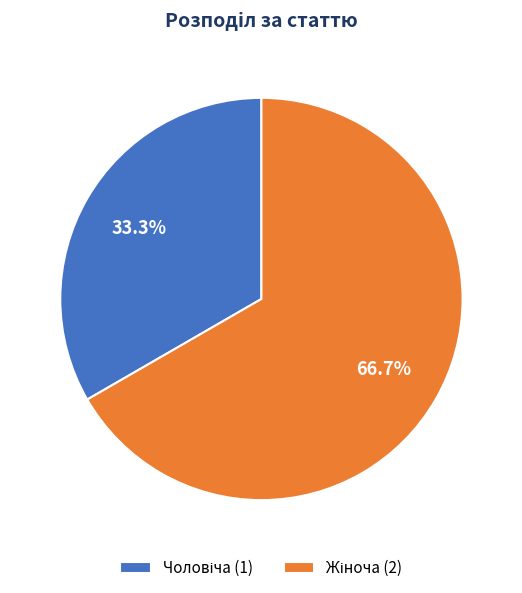

Count the number of slices in the pie.

2